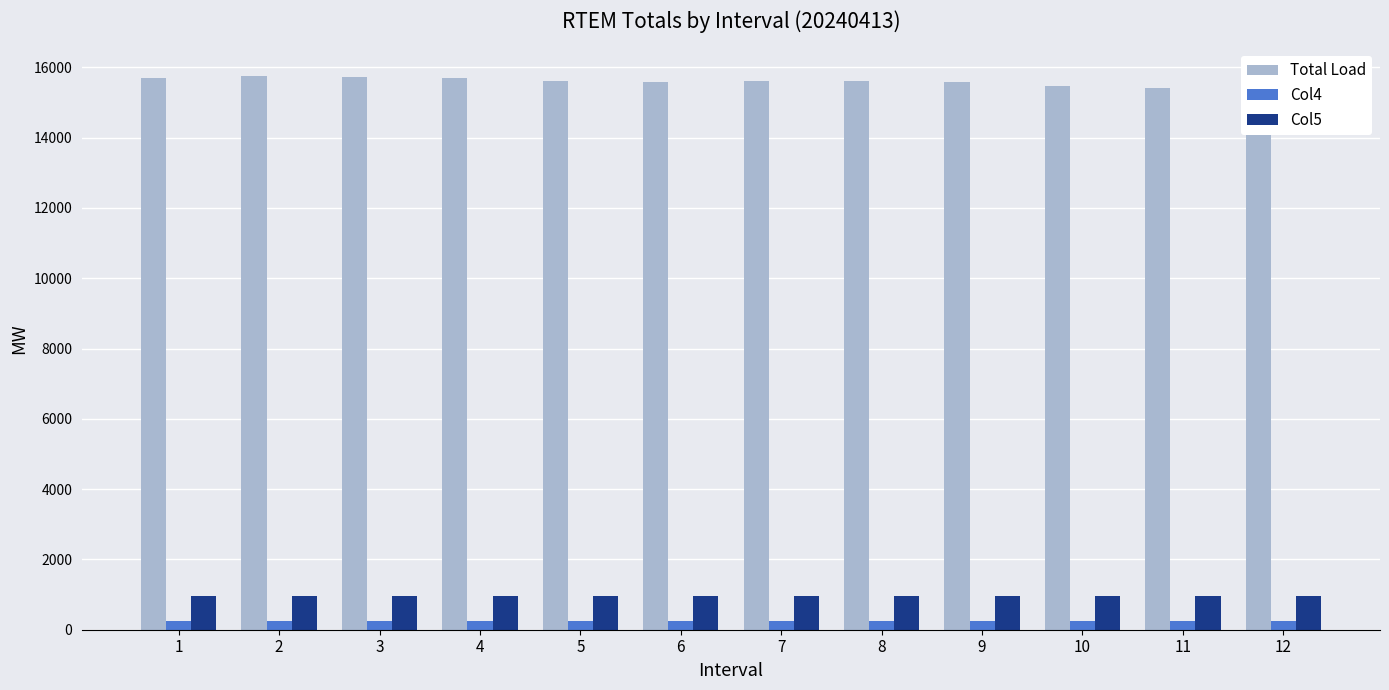

Which series has the largest total across all categories?

Total Load